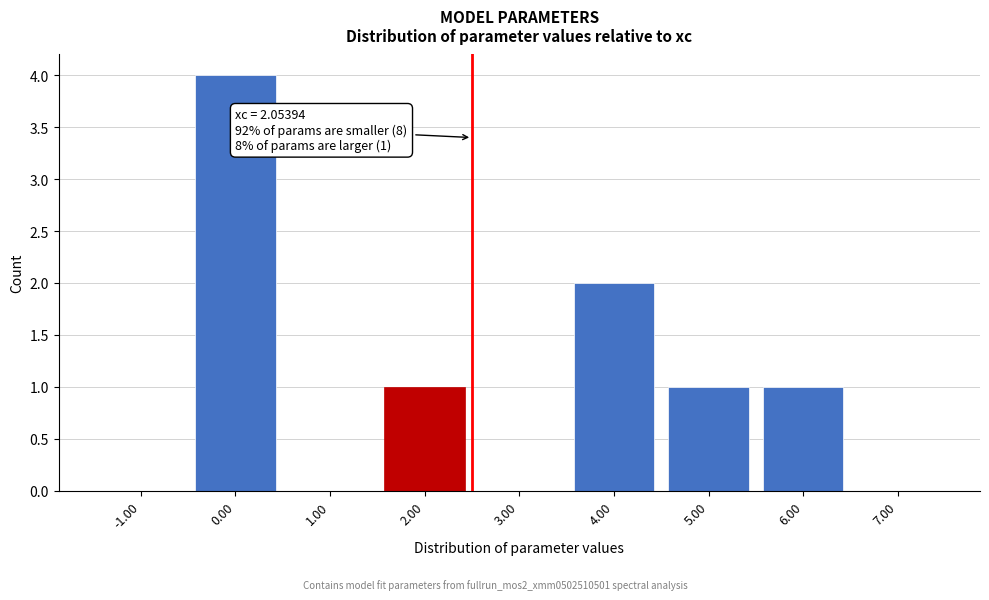

The value at 3.00 is 2. True or false?

False